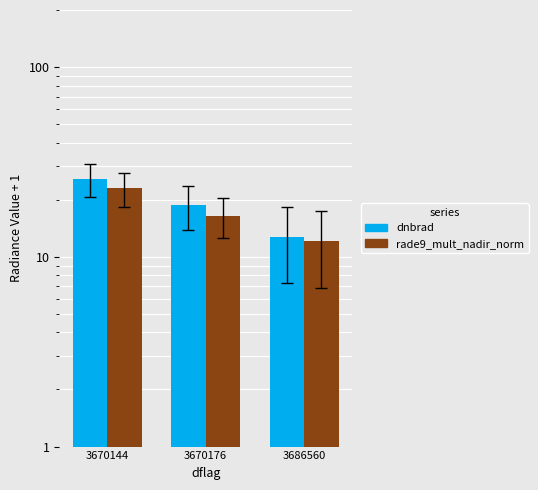

What is the minimum value shown in the chart?

12.1